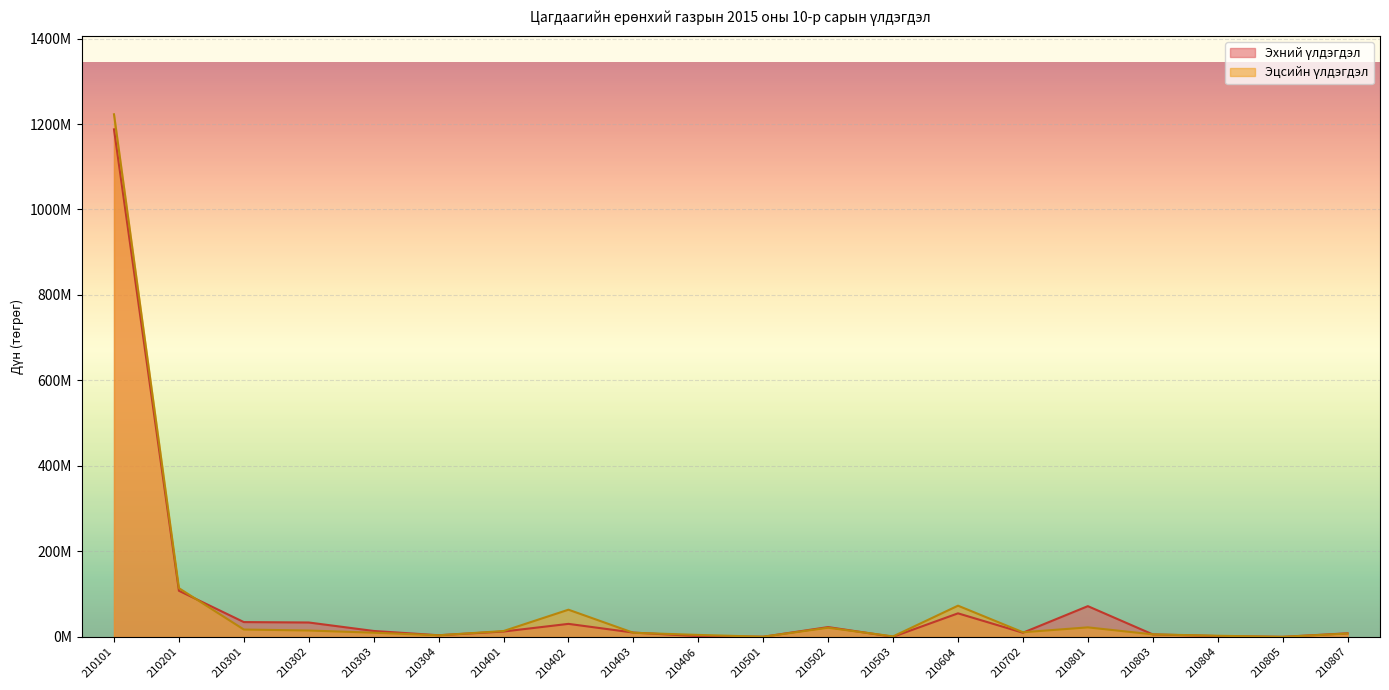

What is the difference between the second highest and second lowest values in the Эхний үлдэгдэл series?

107665136.0